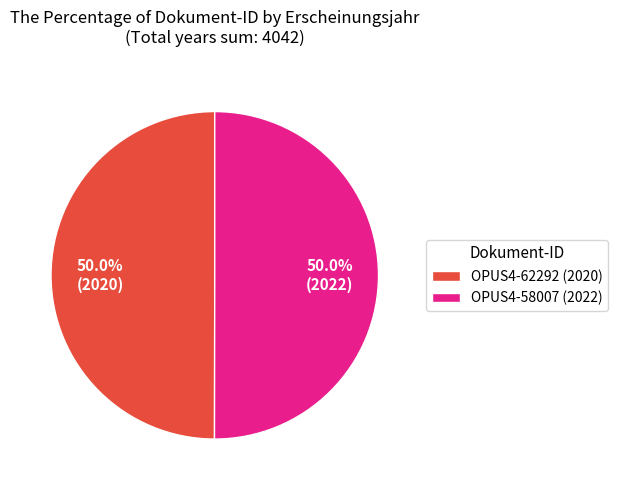

Is it true that OPUS4-58007 is 44% of the pie?

False